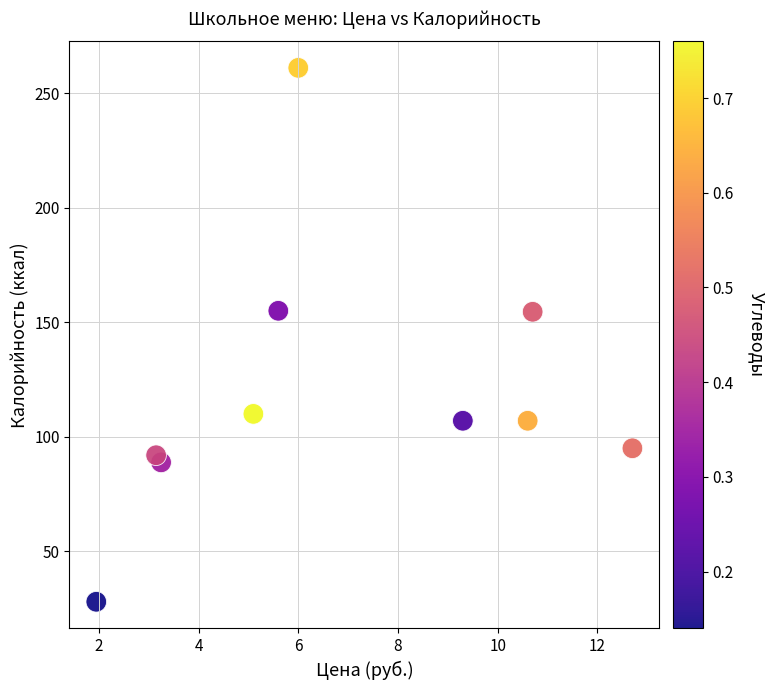

What is the average Y value?

119.8